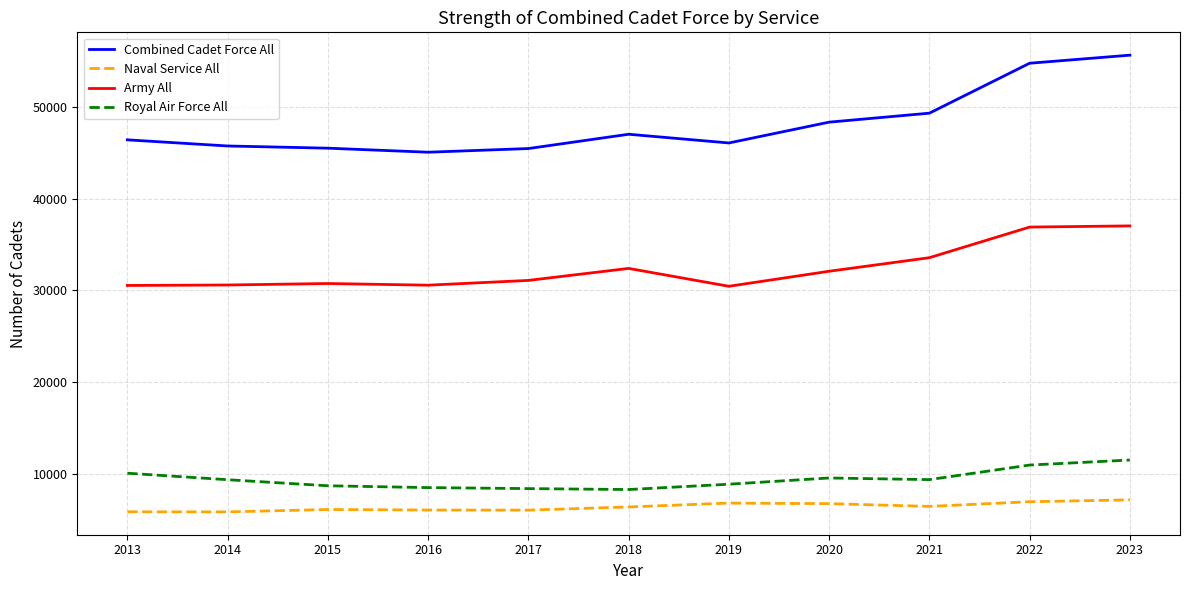

Which series has the widest spread of values?

Combined Cadet Force All